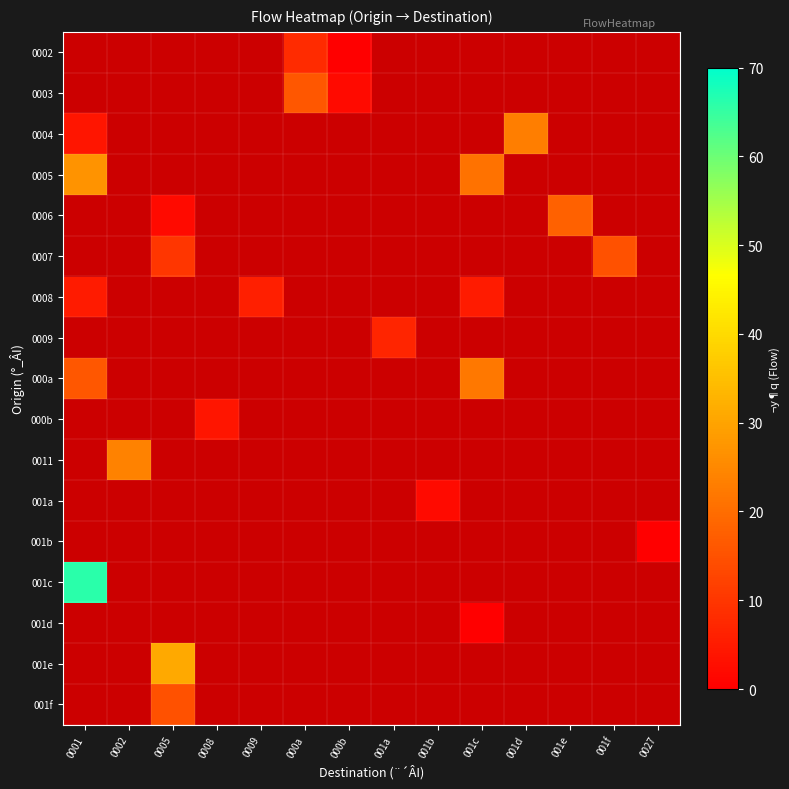

Which label corresponds to the largest value in the chart?

0001